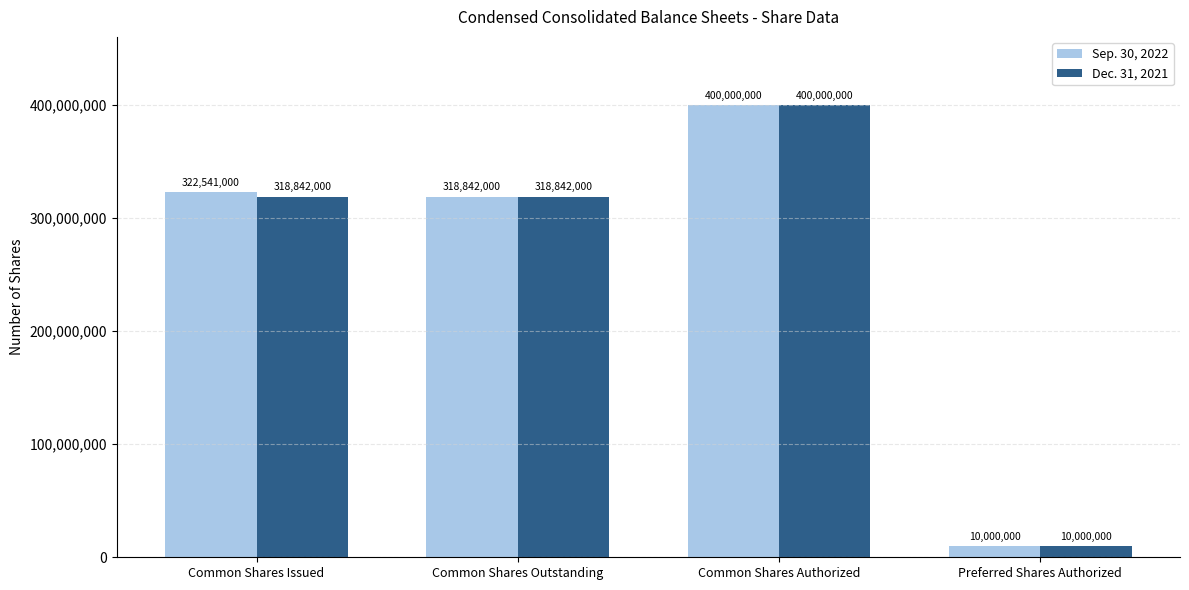

Which series has the largest total across all categories?

Sep. 30, 2022